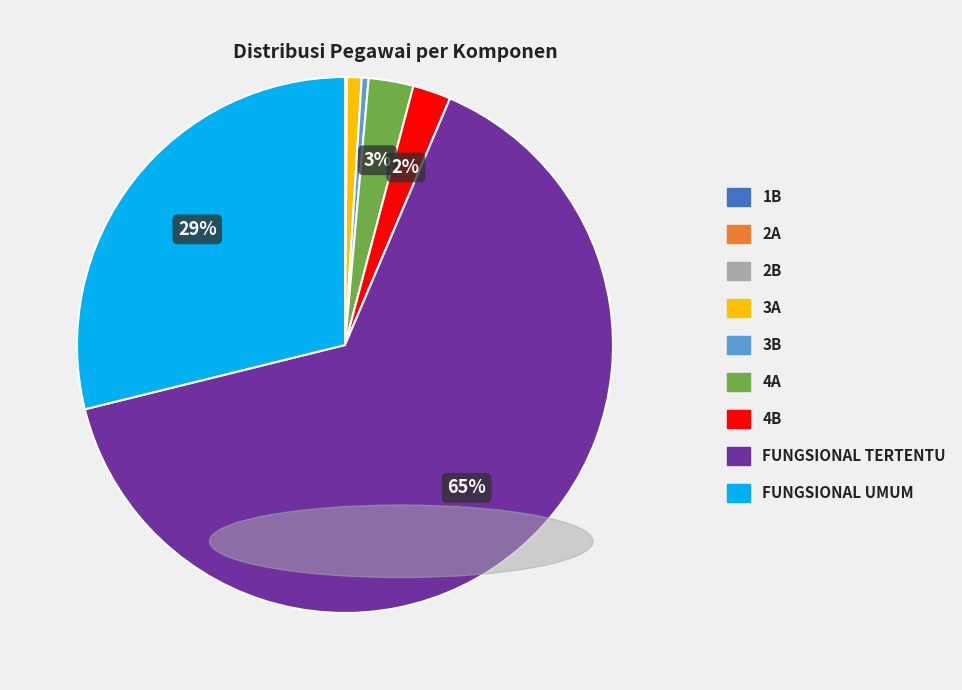

To the nearest percent, what is the average slice percentage?

11%